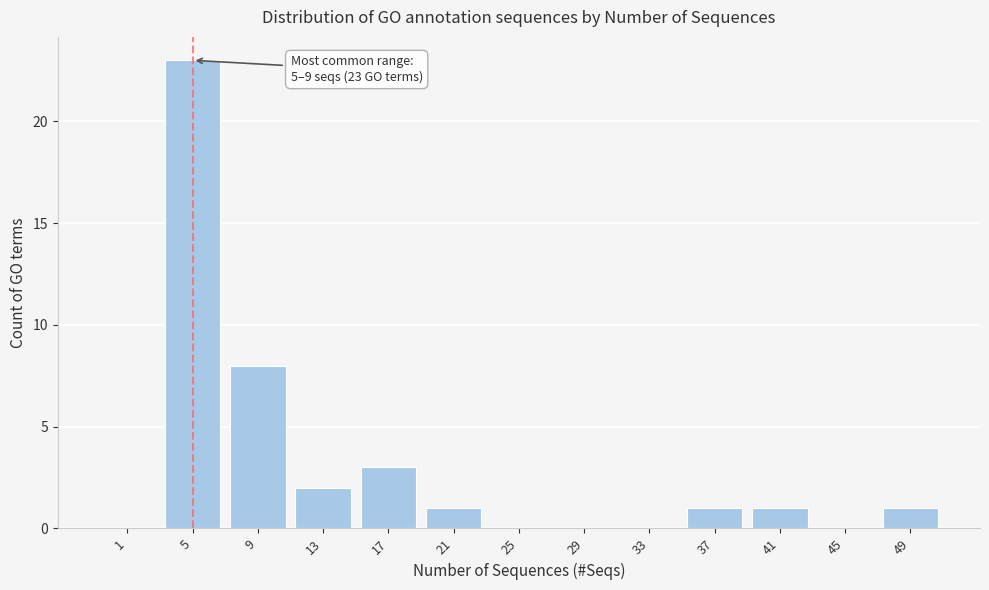

Reading left to right, list all the values displayed in this chart.

1=0	5=23	9=8	13=2	17=3	21=1	25=0	29=0	33=0	37=1	41=1	45=0	49=1